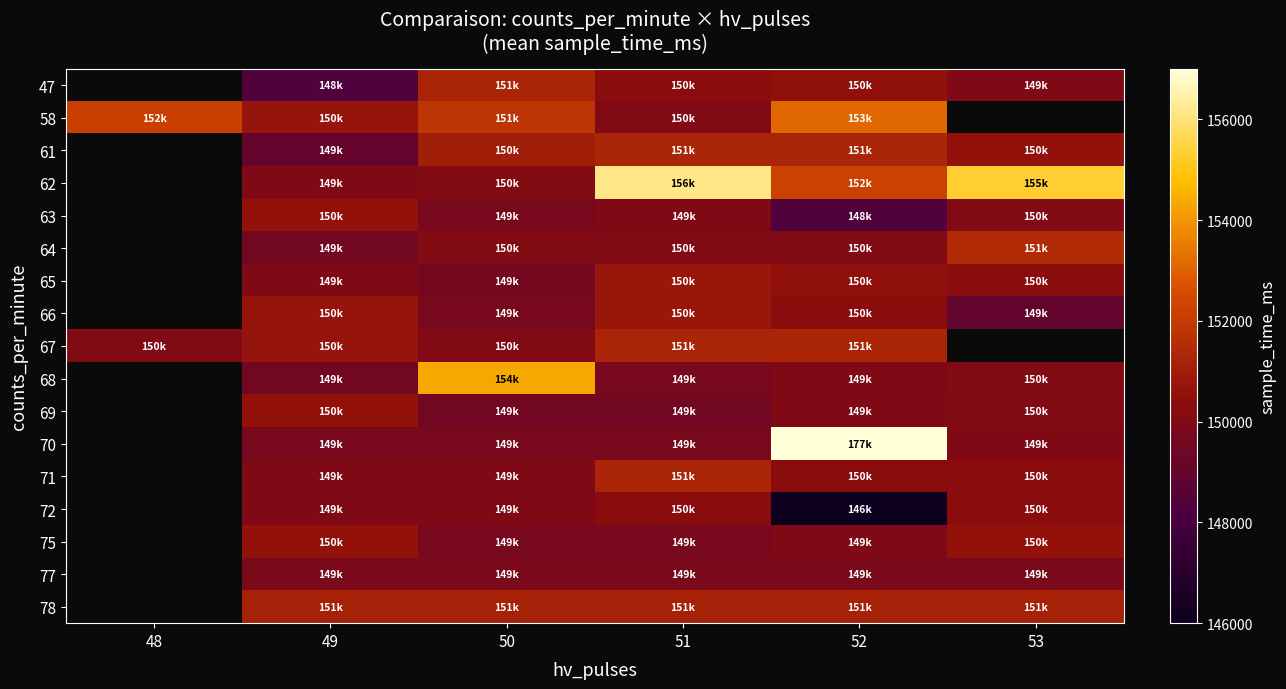

What is the minimum value shown in the chart?

146006.0